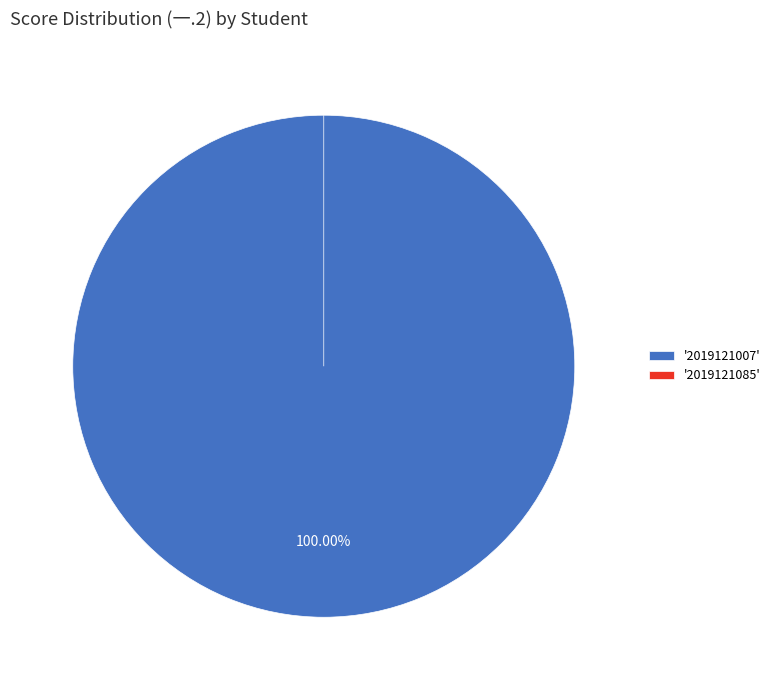

To the nearest percent, what is the combined percentage of 2019121007 and 2019121085?

100%